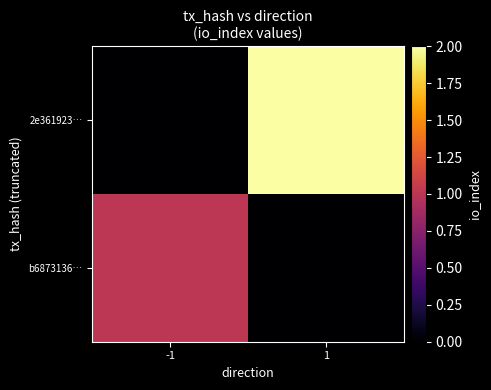

List the series in order of their peak value, highest first.

2e361923…, b6873136…